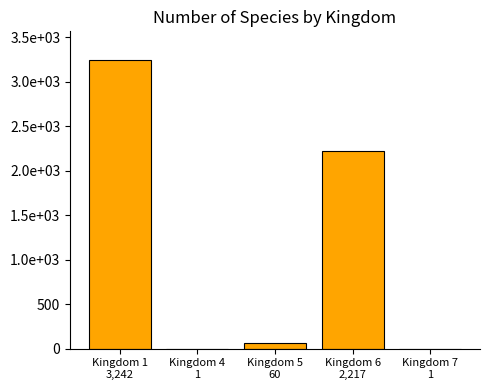

At which label does the data first exceed 60?

Kingdom 1
3,242